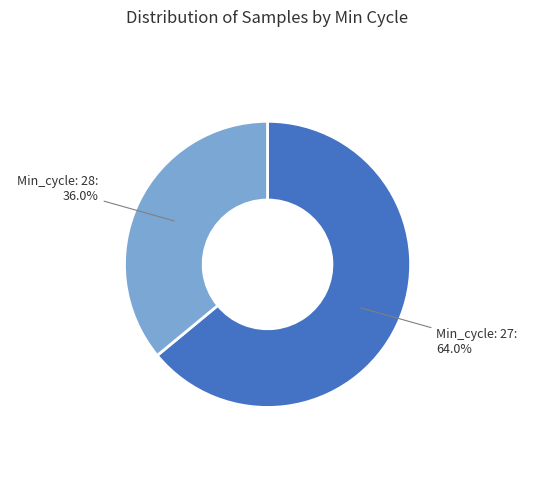

Does any single category account for the majority?

Yes